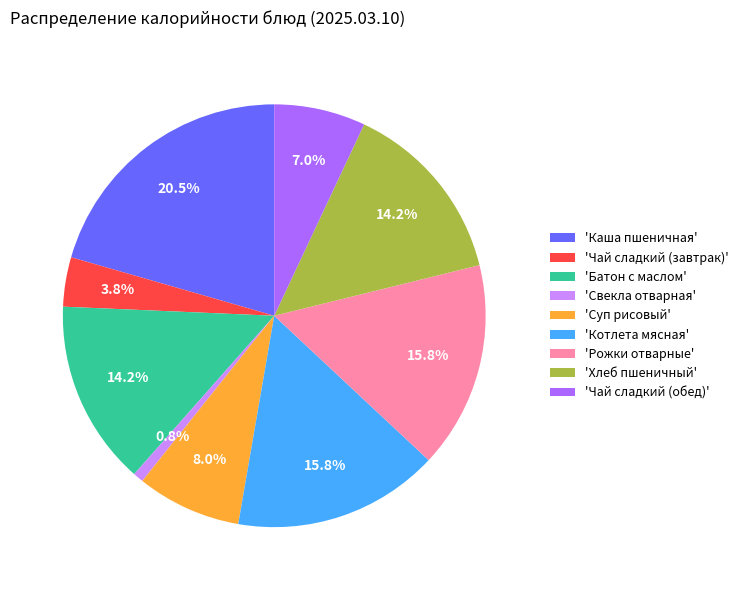

Between 'Суп рисовый' and 'Котлета мясная', which is larger?

'Котлета мясная'